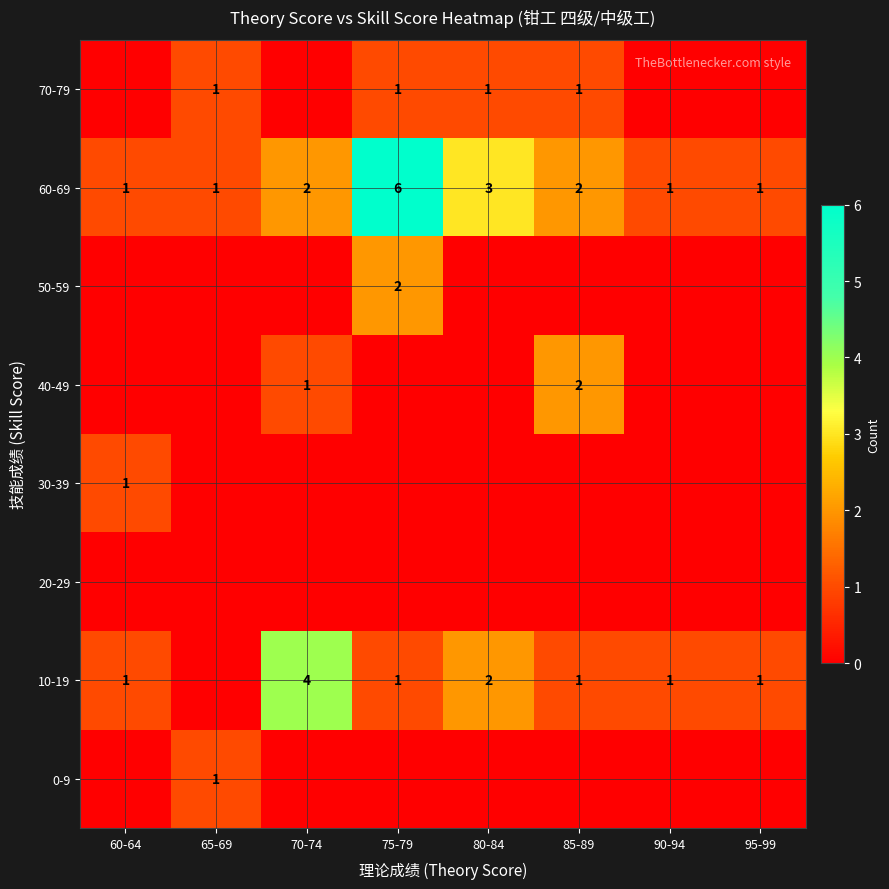

Is the value of 50-59 at 75-79 greater than the value of 70-79 at 80-84?

Yes